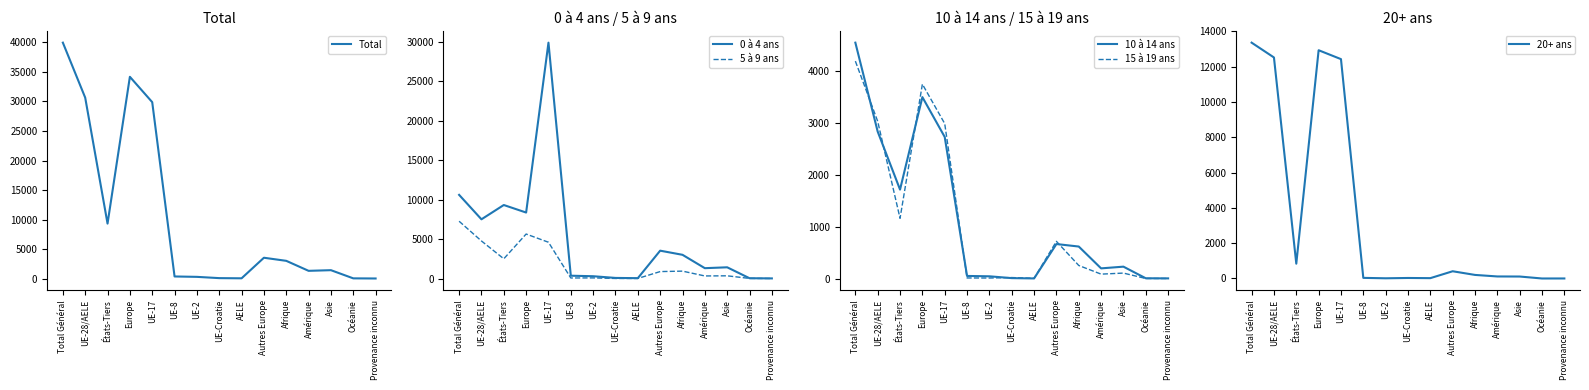

The value of 10 à 14 ans at UE-2 is 43. True or false?

True